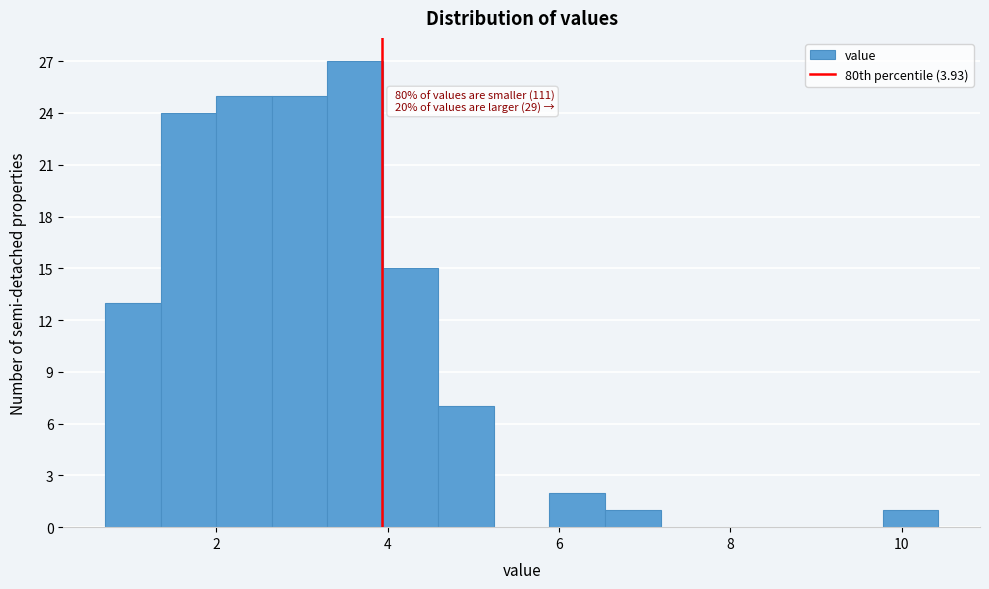

Around what value on the x-axis is the tallest bar? Give the approximate position of its centre, as read against the axis.

3.6